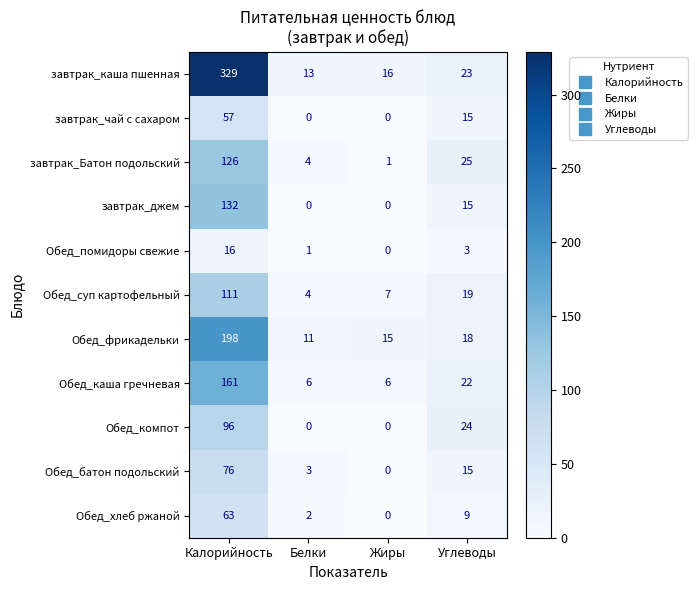

What is the difference between the second highest and minimum values in the Обед_каша гречневая series?

16